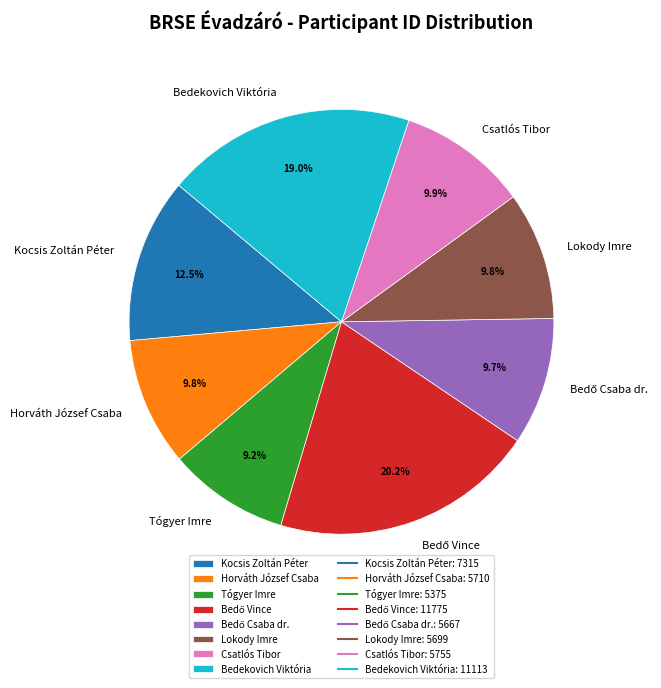

Does Tógyer Imre represent more than half of the total?

No